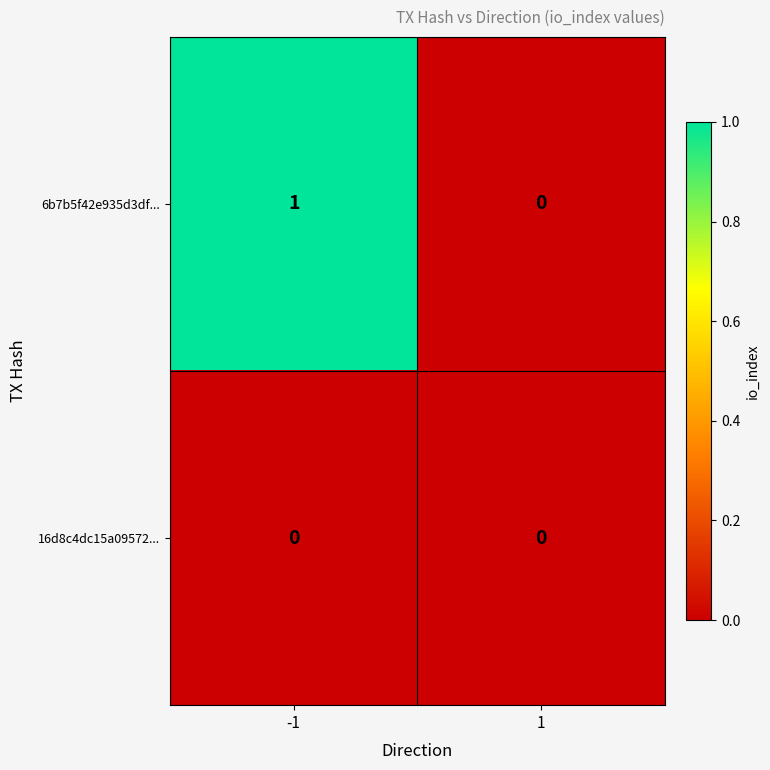

Rank the series at -1 from lowest to highest value.

16d8c4dc15a09572..., 6b7b5f42e935d3df...